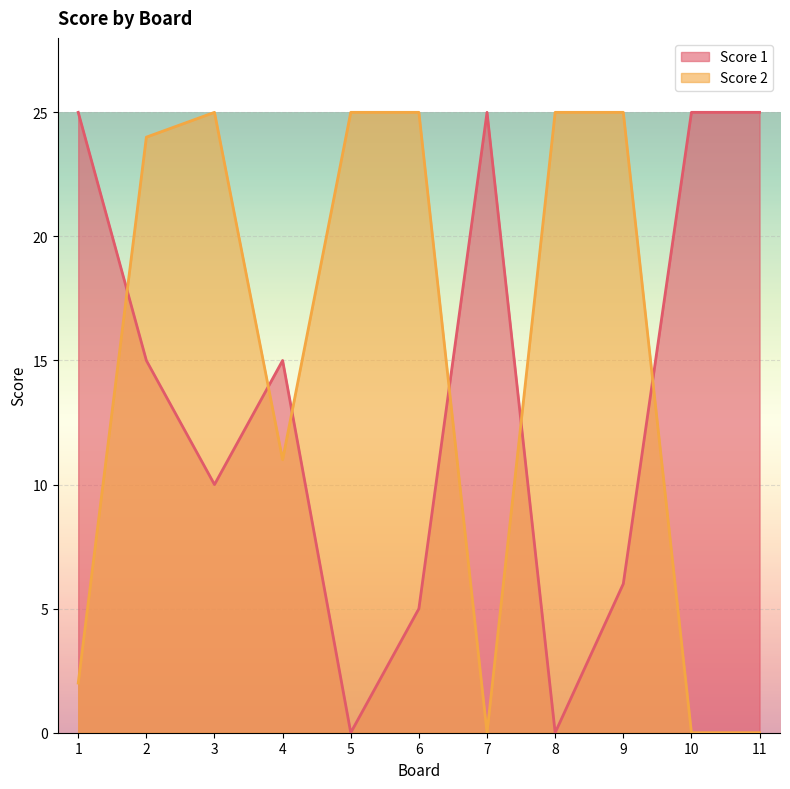

Rank the series by their maximum value, from highest to lowest.

Score 1, Score 2